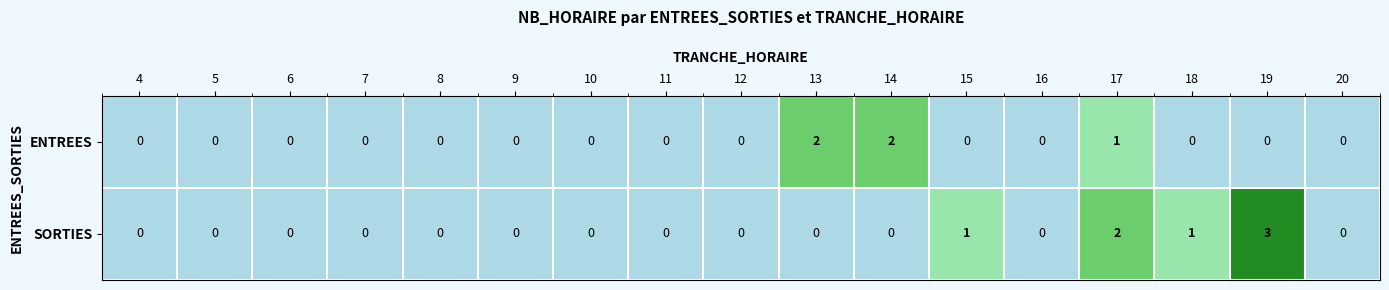

How many distinct data groups are displayed?

2